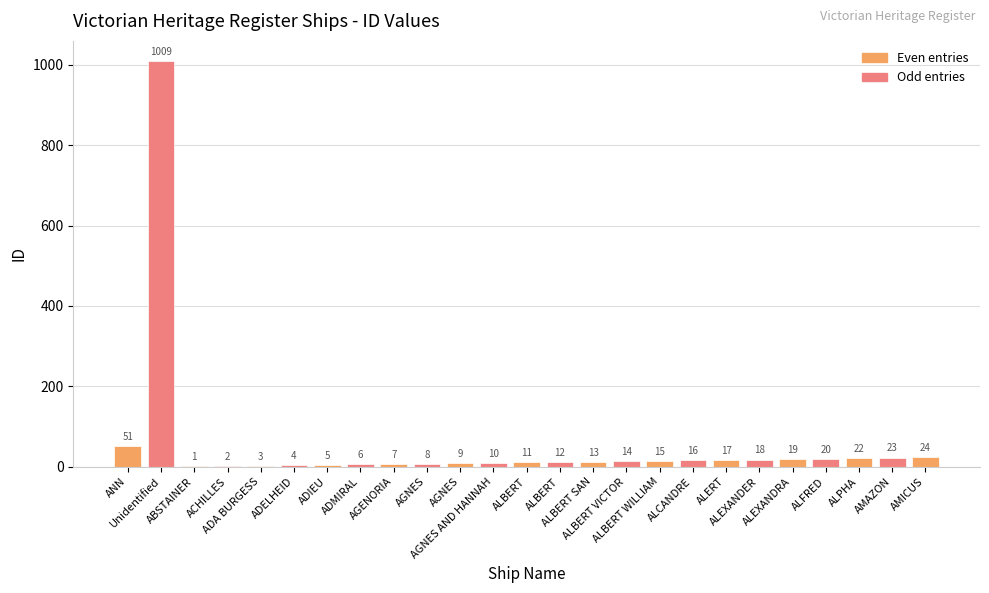

Count the number of data series in this chart.

1